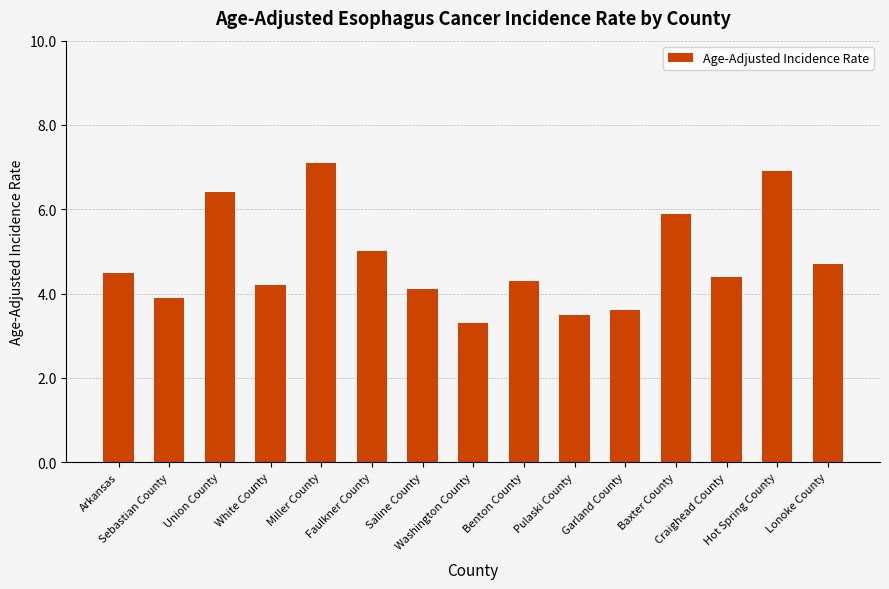

What is the change in value from Craighead County to Hot Spring County?

+2.5